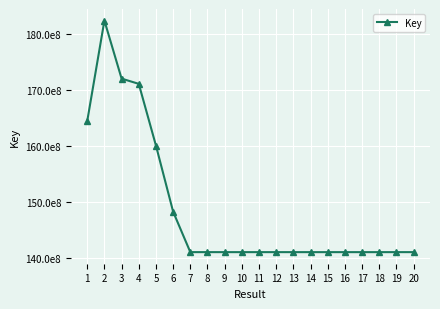

Does the chart have visible grid lines?

Yes